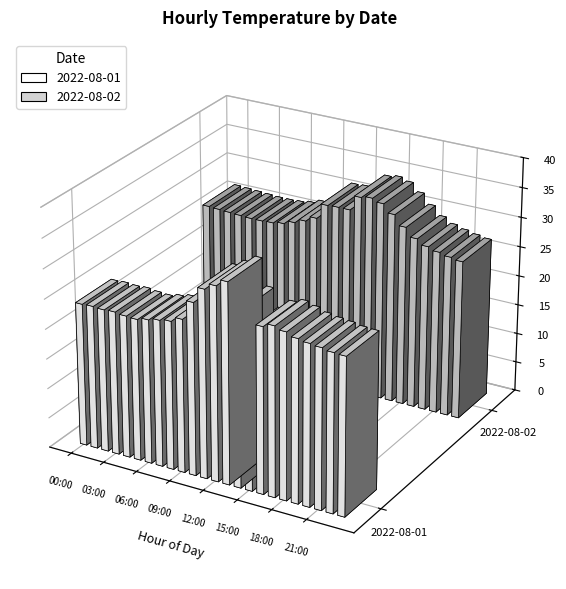

What is the sum of the 2022-08-02 values at 14:00 and 16:00?

67.2